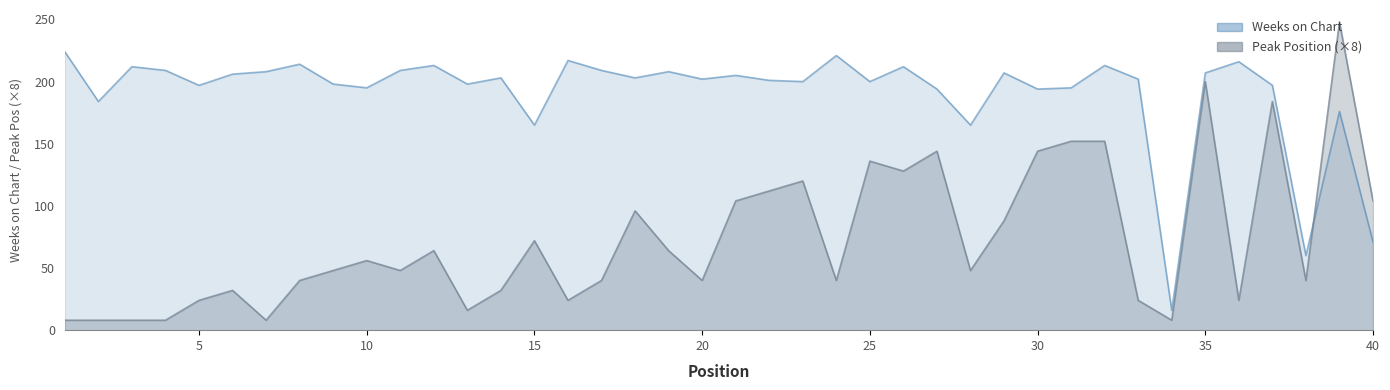

True or false: Peak Position has more than 0 interior local peaks.

True